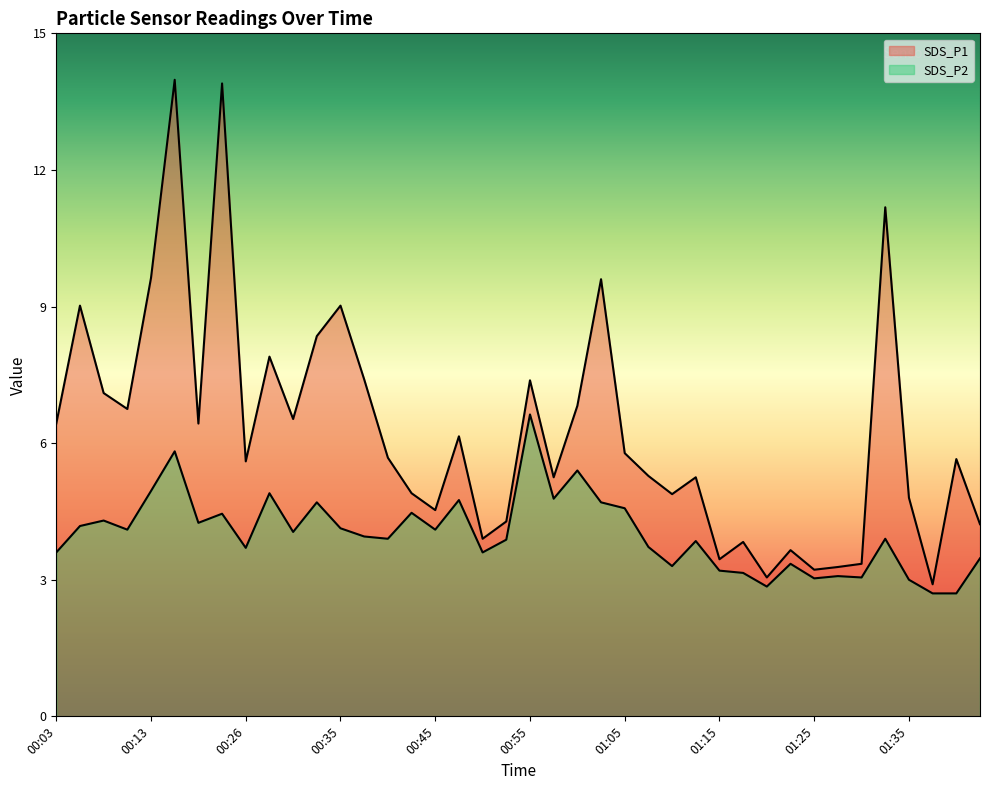

Between 00:33 and 01:32, which series saw the biggest shift?

SDS_P1